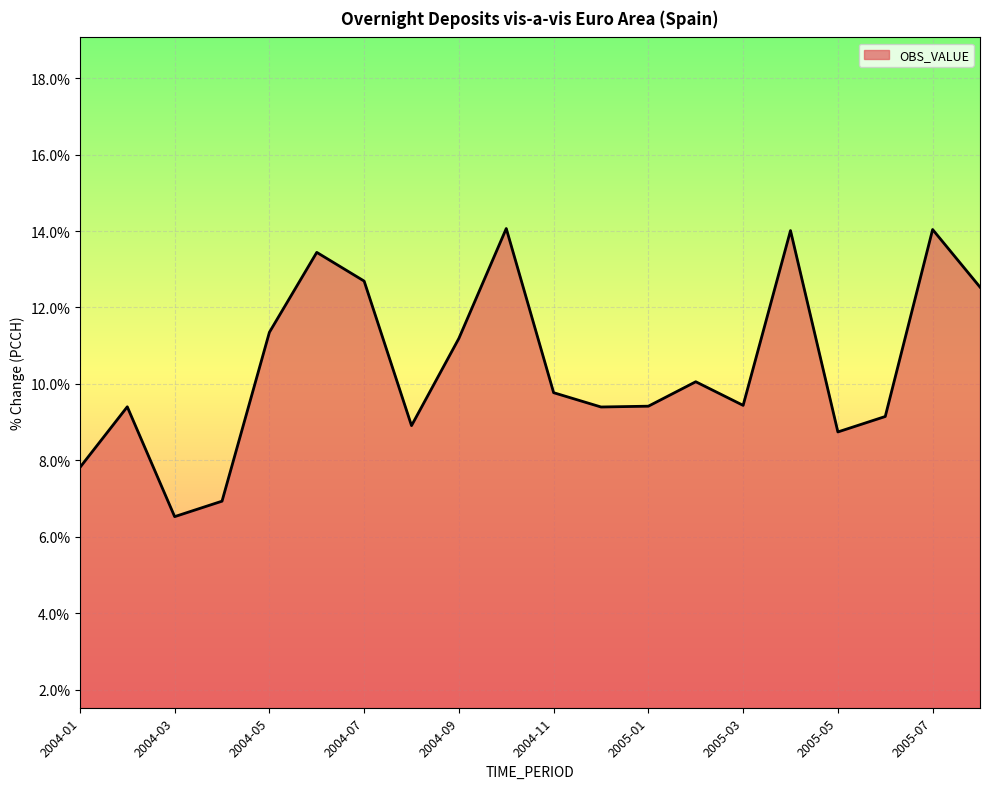

How many lines are shown in the chart?

1